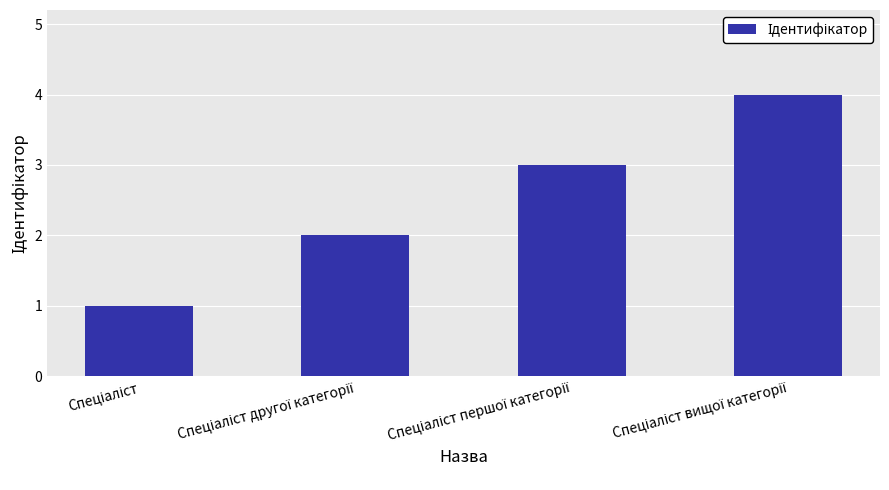

What is the value of the 1st bar from the left?

1